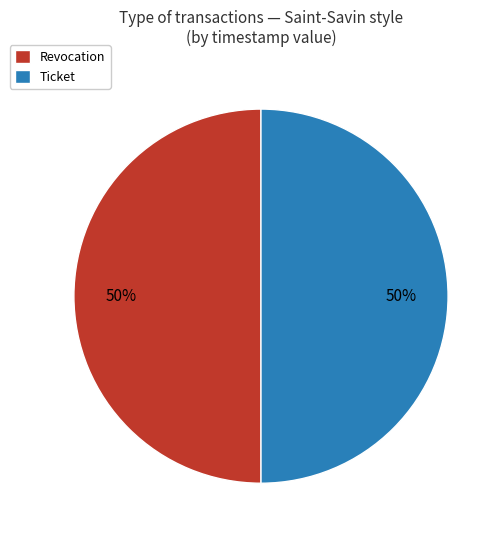

Is the sum of Revocation and Ticket greater than half?

Yes